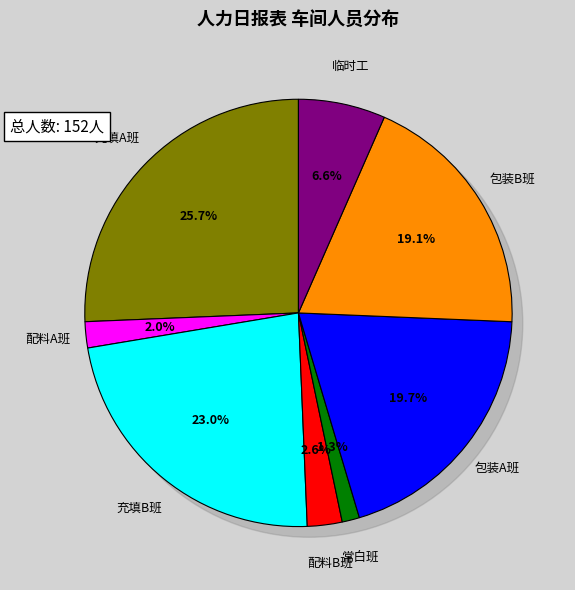

Rank the categories by value from lowest to highest.

常白班, 配料A班, 配料B班, 临时工, 包装B班, 包装A班, 充填B班, 充填A班